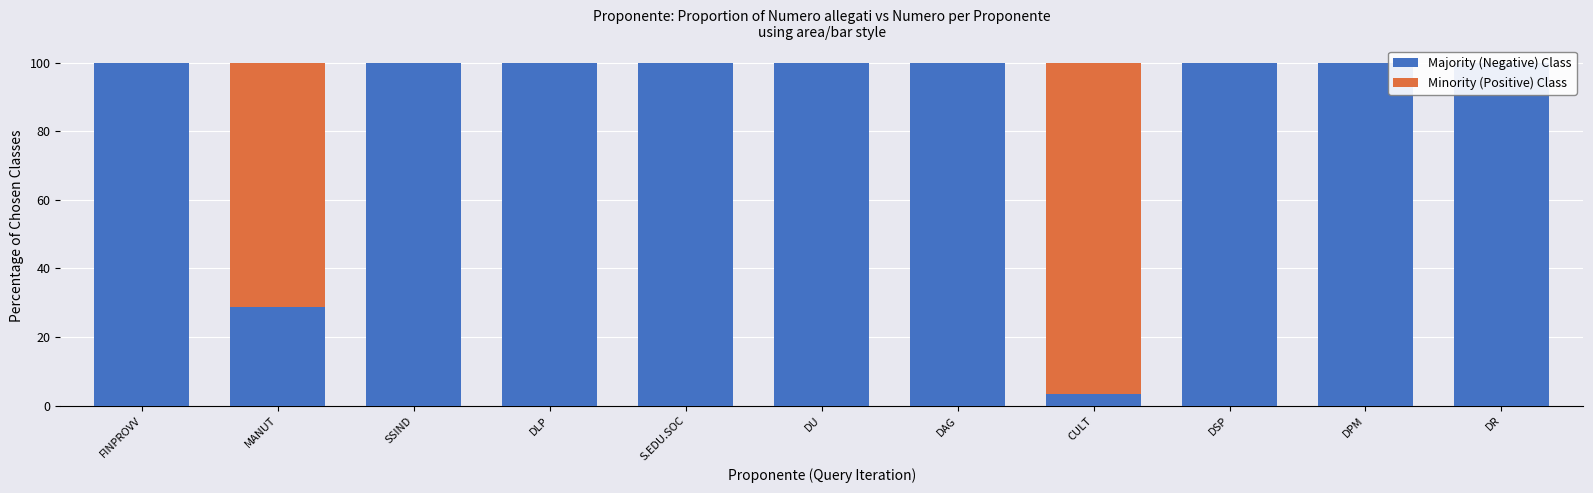

List the series in order of their peak value, highest first.

Majority (Negative) Class, Minority (Positive) Class